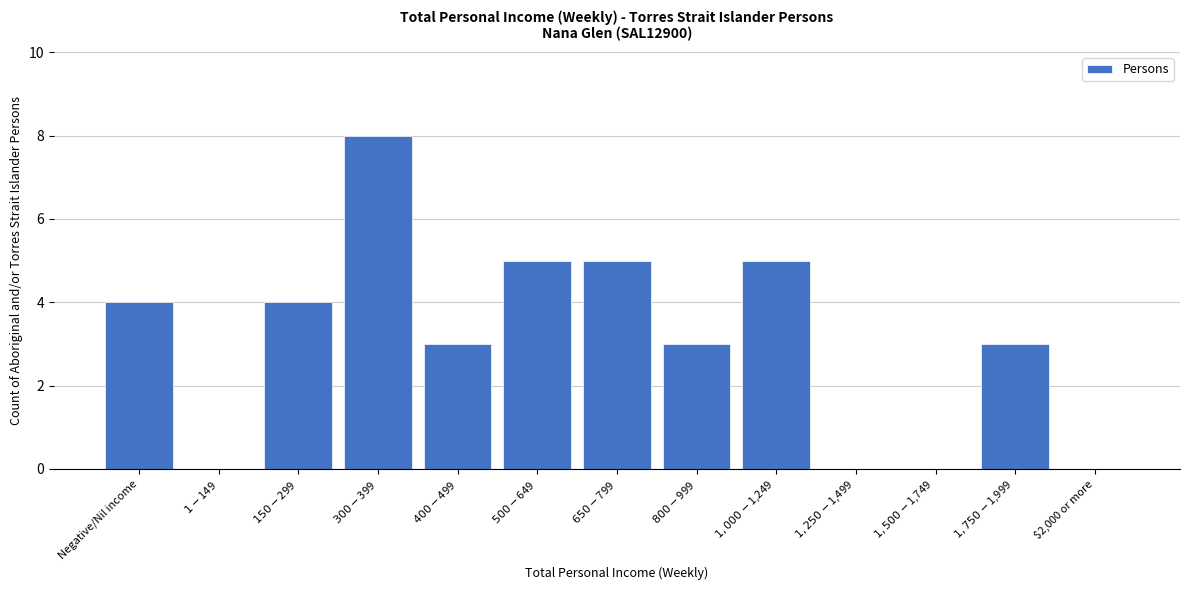

What is the greatest value displayed?

8